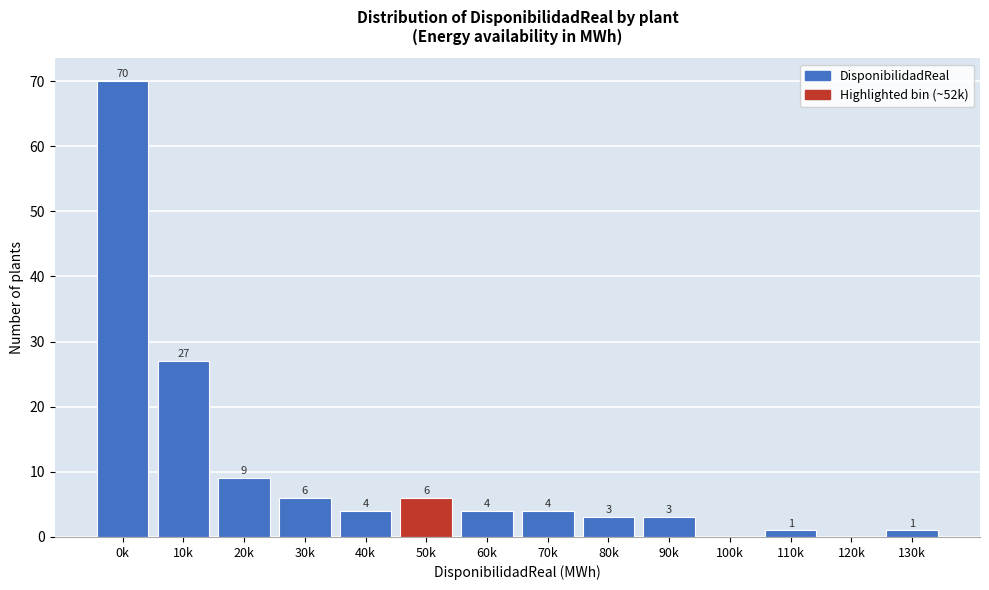

Reading right to left, transcribe all the data shown in this chart.

130k=1	120k=0	110k=1	100k=0	90k=3	80k=3	70k=4	60k=4	50k=6	40k=4	30k=6	20k=9	10k=27	0k=70